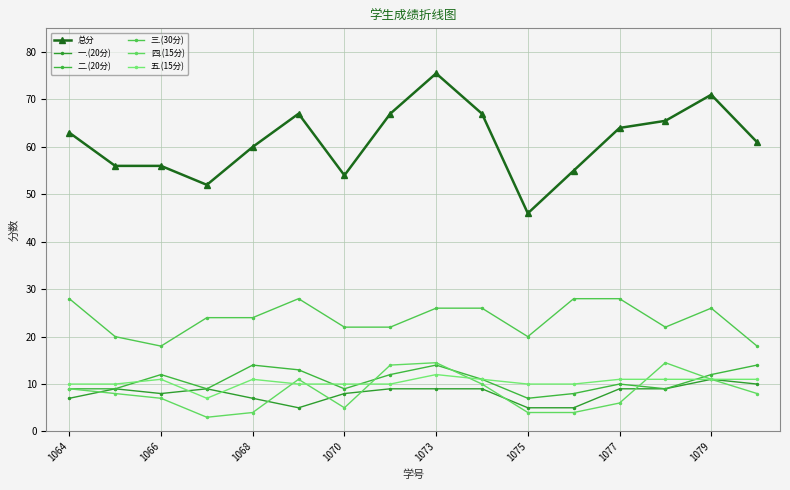

Rank the series by their maximum value, from highest to lowest.

总分, 三.(30分), 四.(15分), 二.(20分), 五.(15分), 一.(20分)